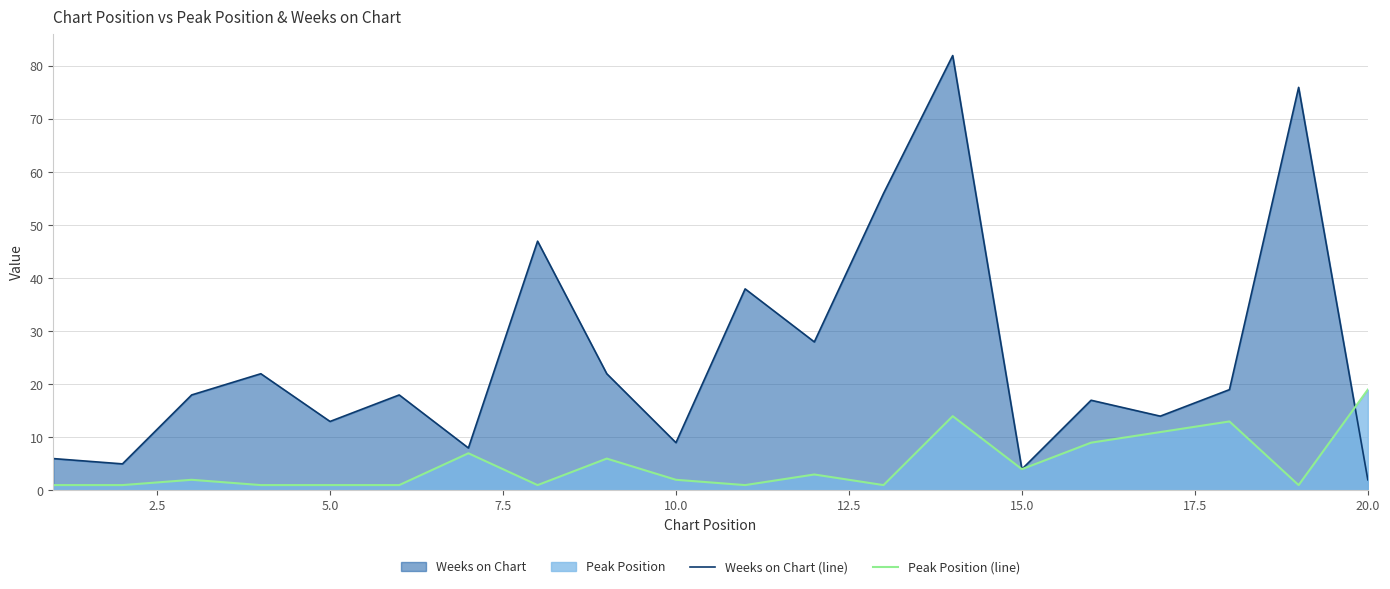

List the series in order of their overall mean, highest first.

Weeks on Chart (line), Peak Position (line)